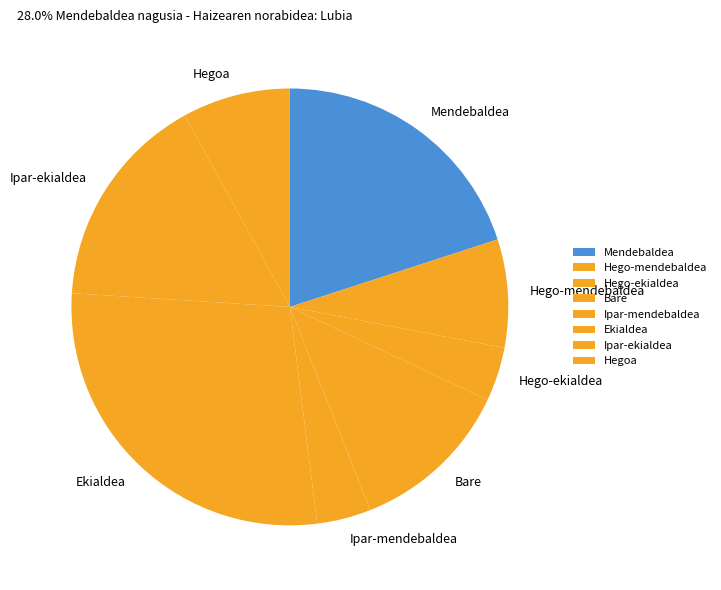

The Ekialdea slice represents 33% of the pie. True or false?

False